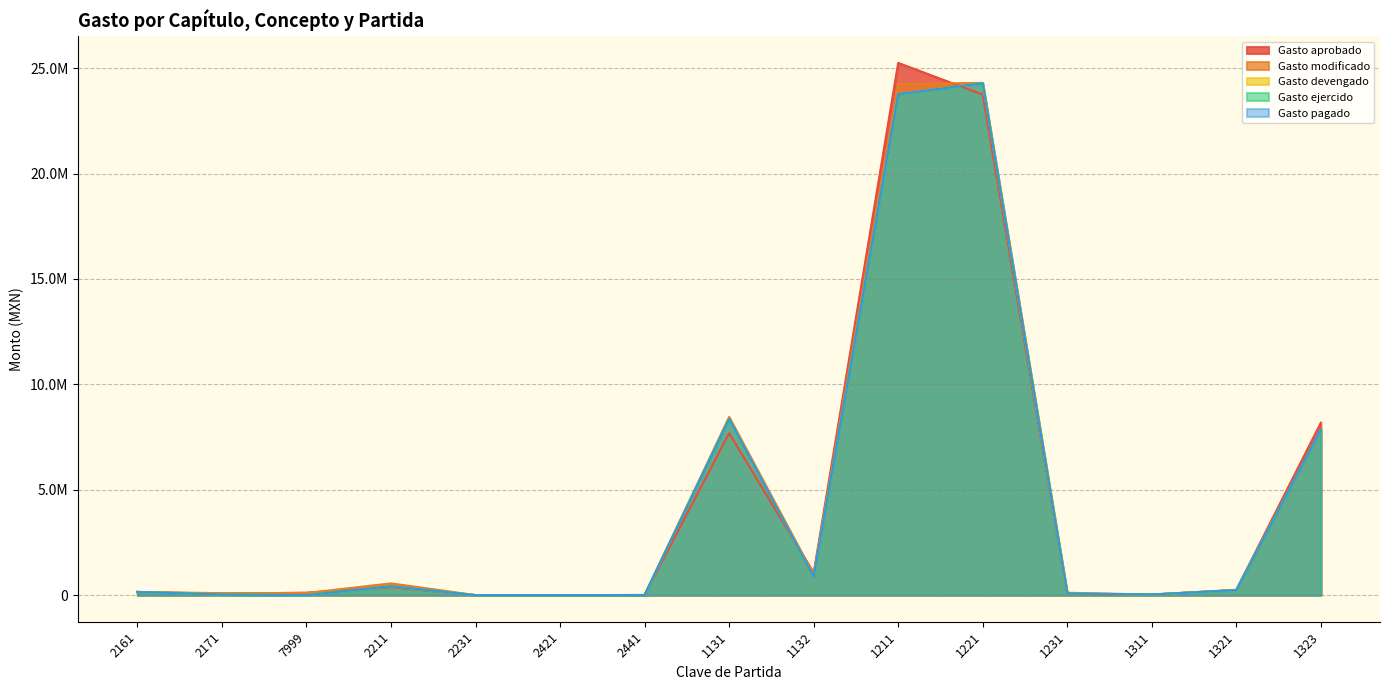

How many data points in Gasto aprobado are less than 150000?

7